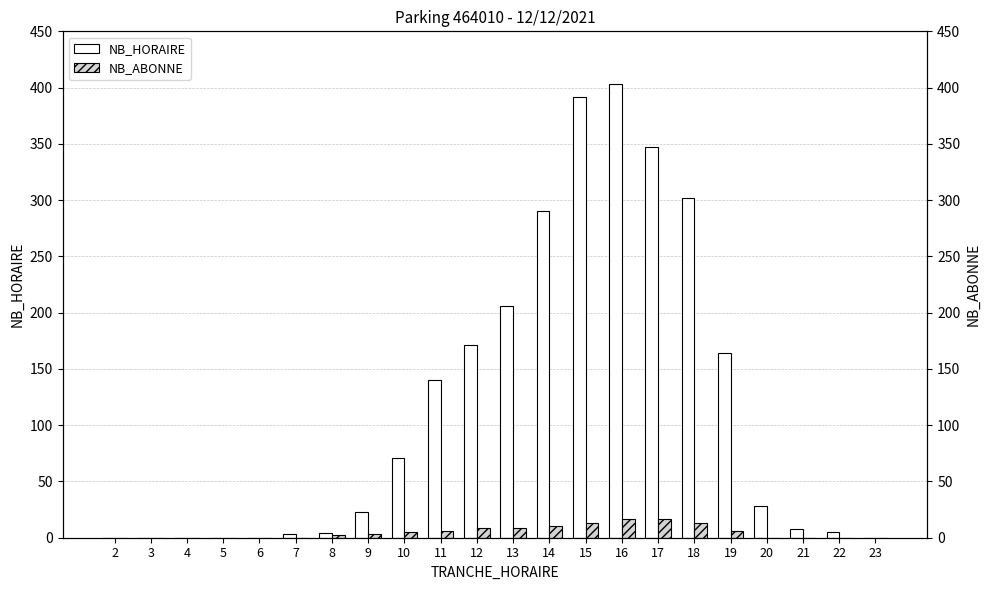

Is the value of NB_HORAIRE at 21 greater than the value of NB_ABONNE at 23?

Yes